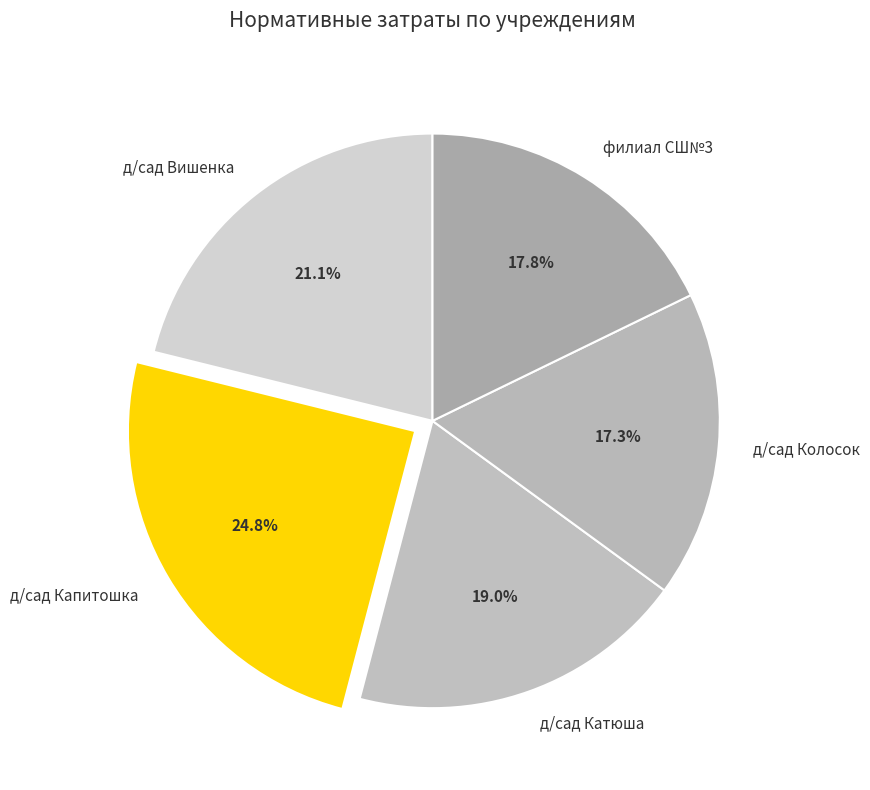

Is there a majority slice in this chart?

No